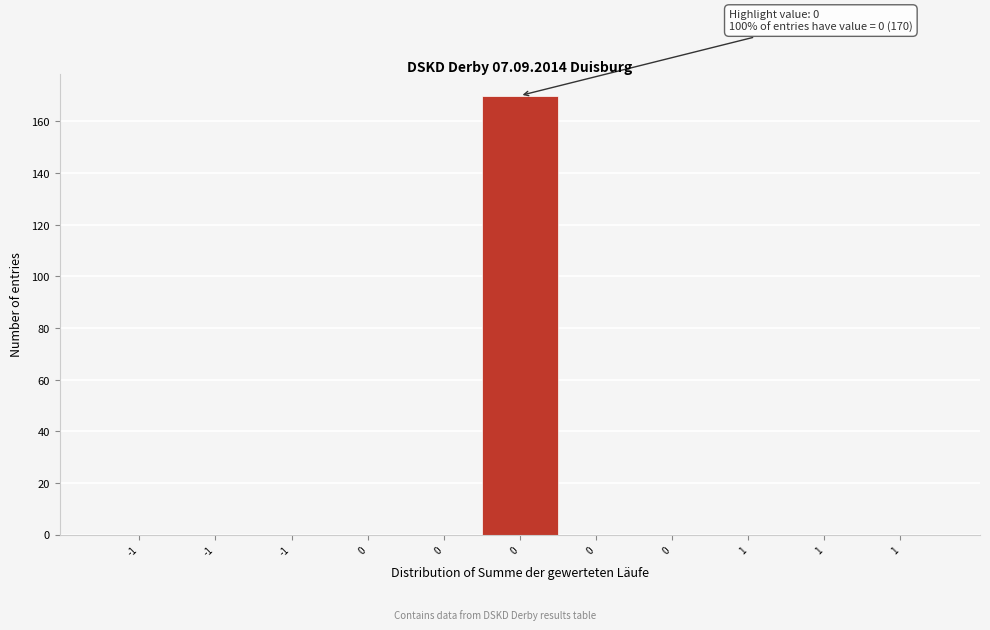

How many distinct data groups are displayed?

1